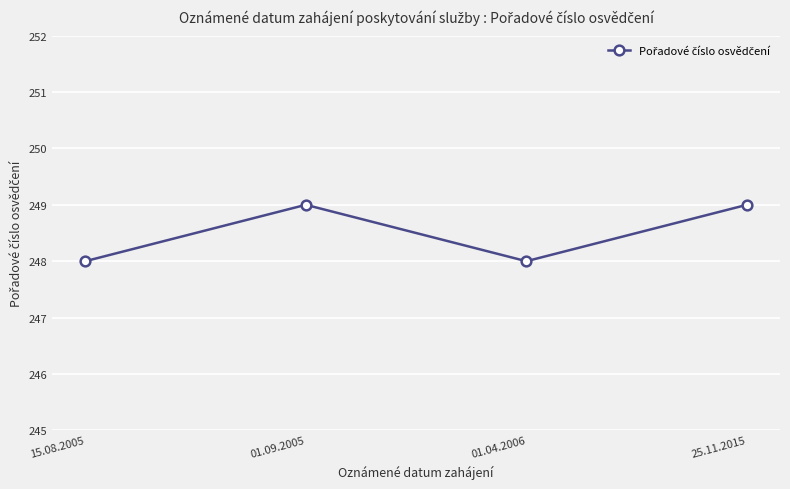

True or false: there are more than 2 points higher than both neighbors.

False